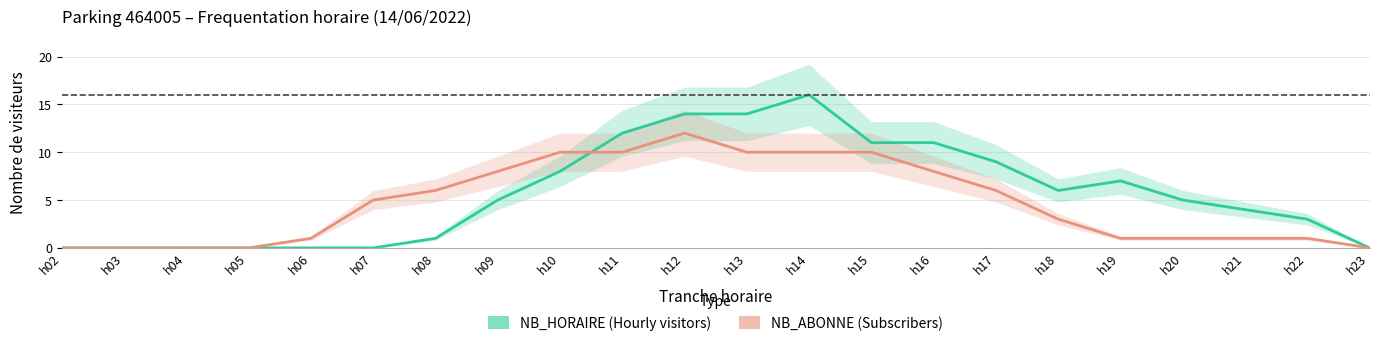

After their last crossing, which series has the higher values: NB_ABONNE or NB_HORAIRE?

NB_HORAIRE